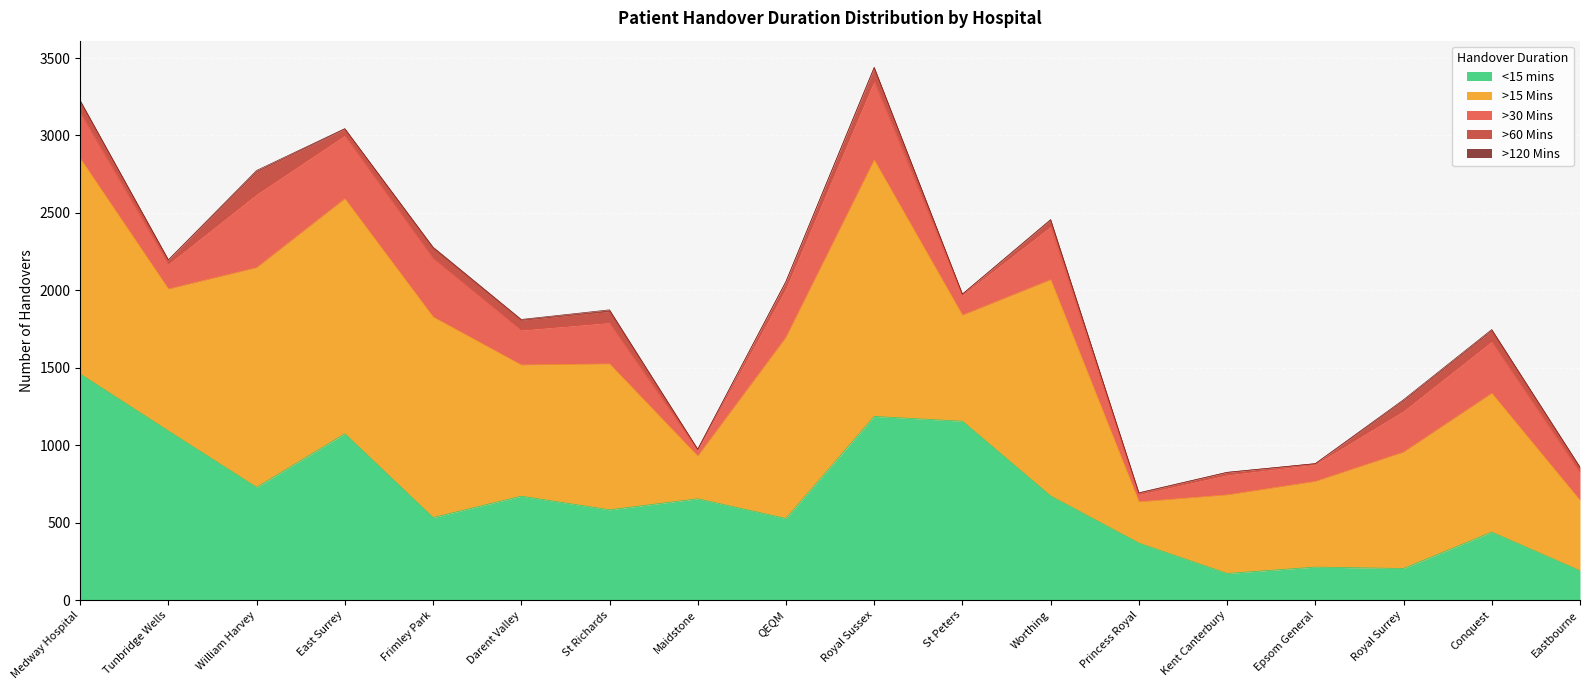

Where is >120 Mins nearest to the value 5?

Darent Valley